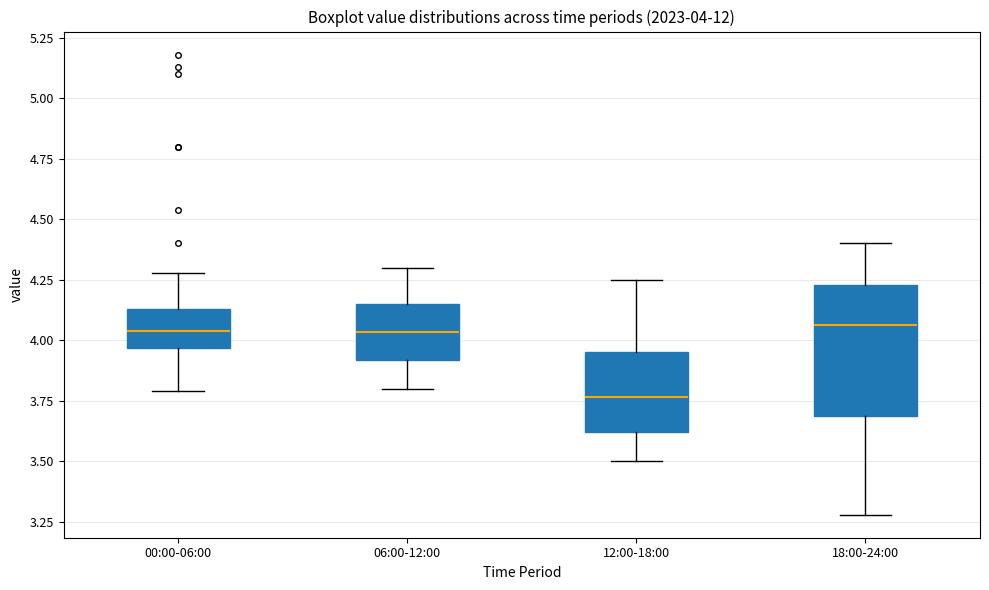

Which box's median line is the lowest?

12:00-18:00